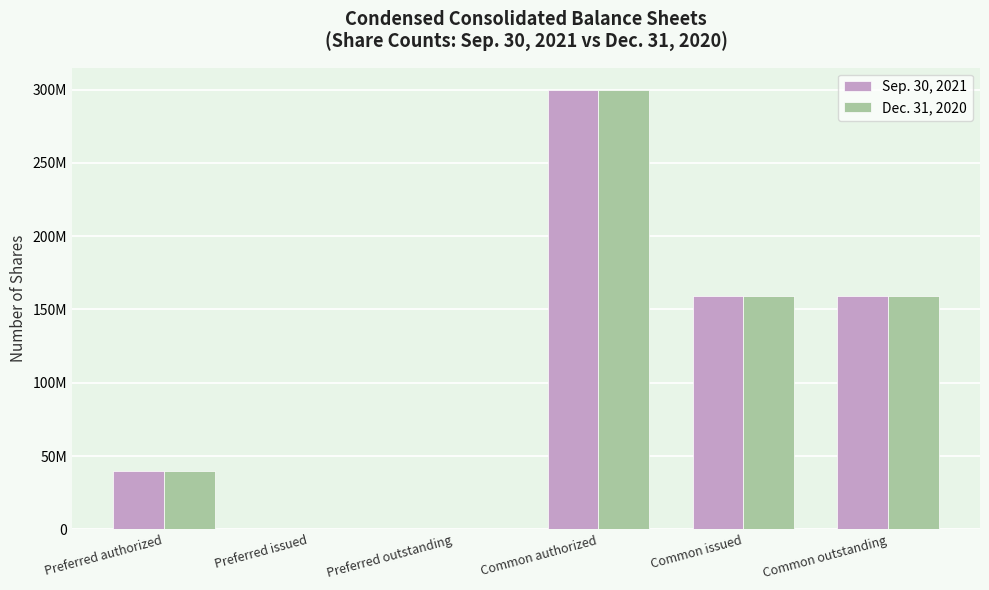

Does the chart contain stacked bars?

No